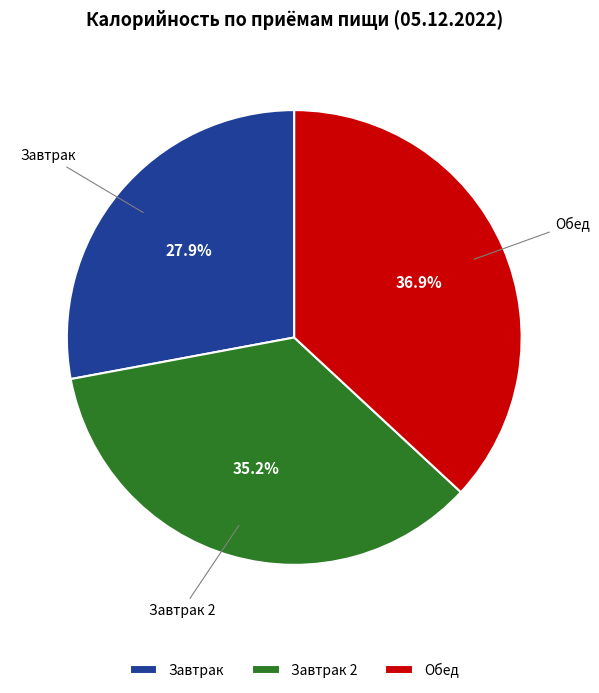

Is there any slice that represents more than half of the pie?

No